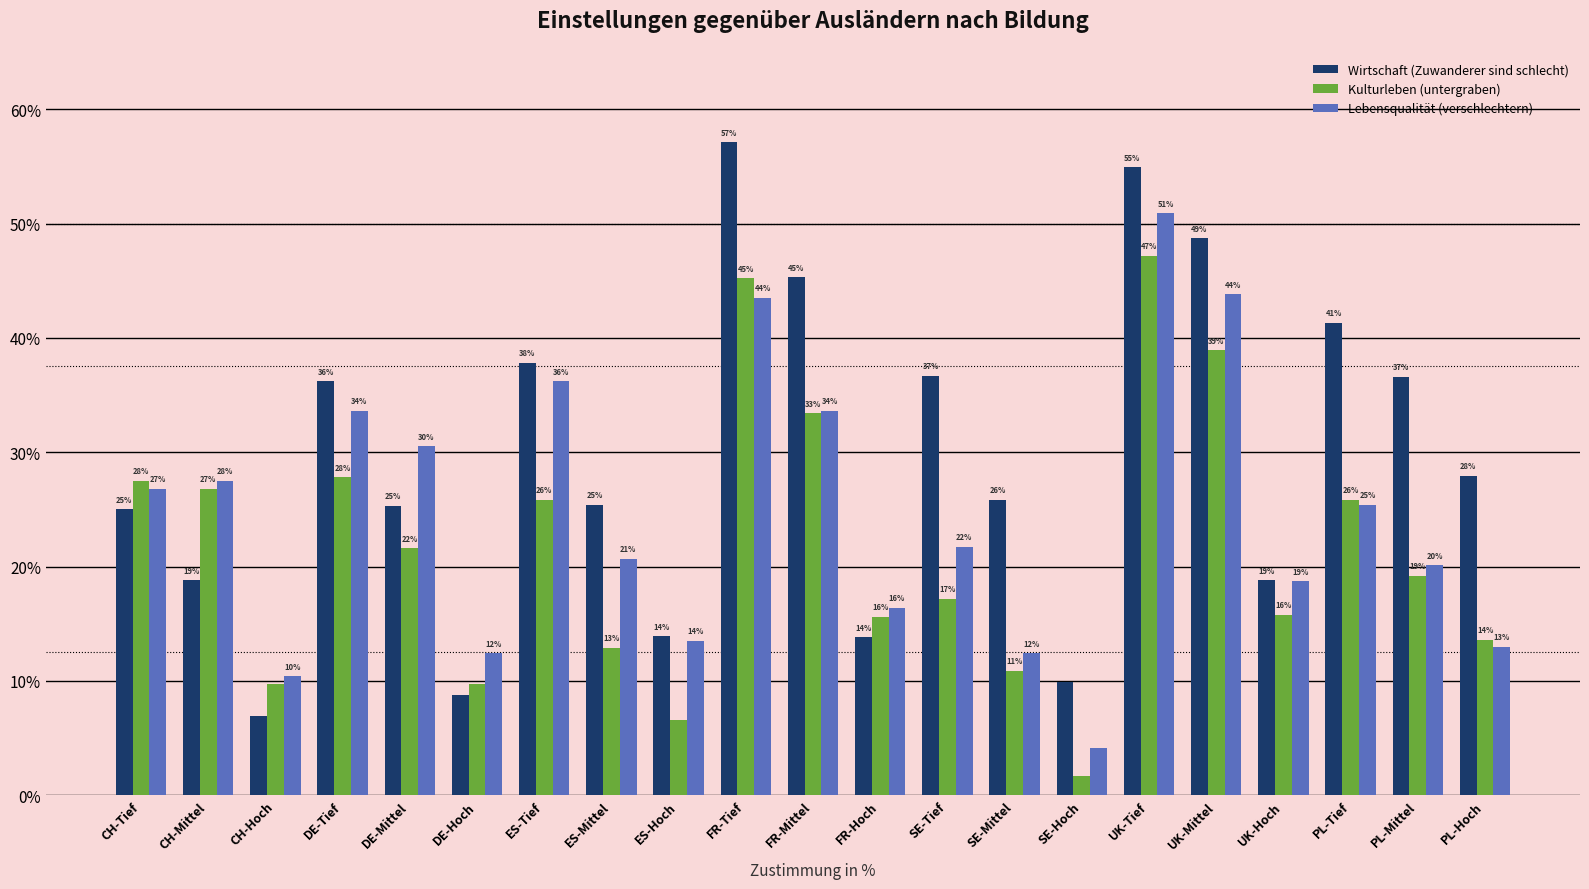

Reading left to right, what are all the values shown in this chart?

Wirtschaft (Zuwanderer sind schlecht): 0.2	0.2	0.1	0.4	0.3	0.1	0.4	0.3	0.1	0.6	0.5	0.1	0.4	0.3	0.1	0.5	0.5	0.2	0.4	0.4	0.3
Kulturleben (untergraben): 0.3	0.3	0.1	0.3	0.2	0.1	0.3	0.1	0.1	0.5	0.3	0.2	0.2	0.1	0.0	0.5	0.4	0.2	0.3	0.2	0.1
Lebensqualität (verschlechtern): 0.3	0.3	0.1	0.3	0.3	0.1	0.4	0.2	0.1	0.4	0.3	0.2	0.2	0.1	0.0	0.5	0.4	0.2	0.3	0.2	0.1